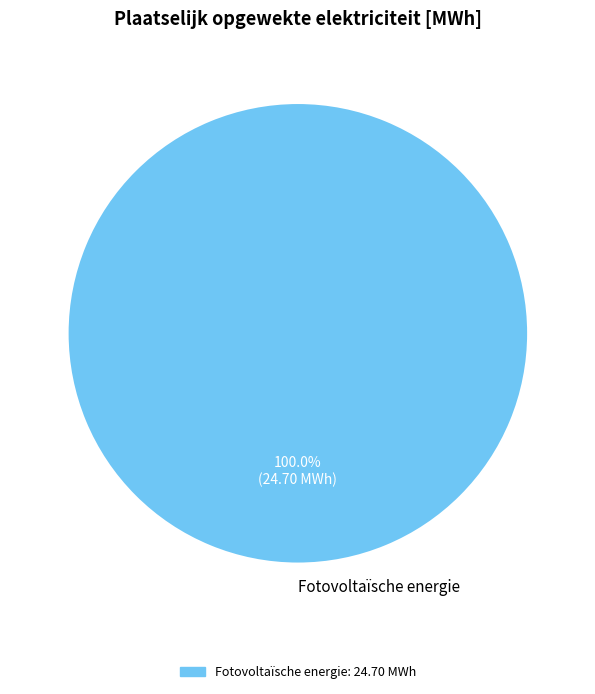

Which slice represents more than half of the pie?

Fotovoltaïsche energie